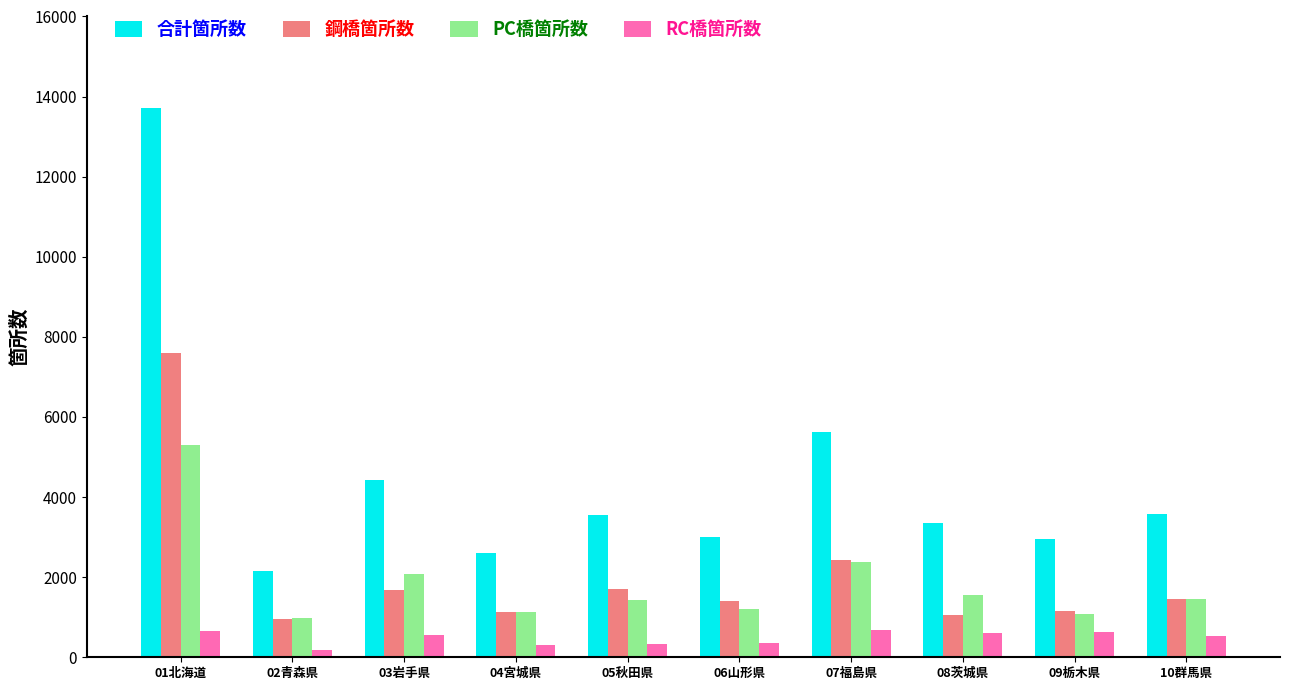

What is the spread (max minus min) of values at 08茨城県?

2752